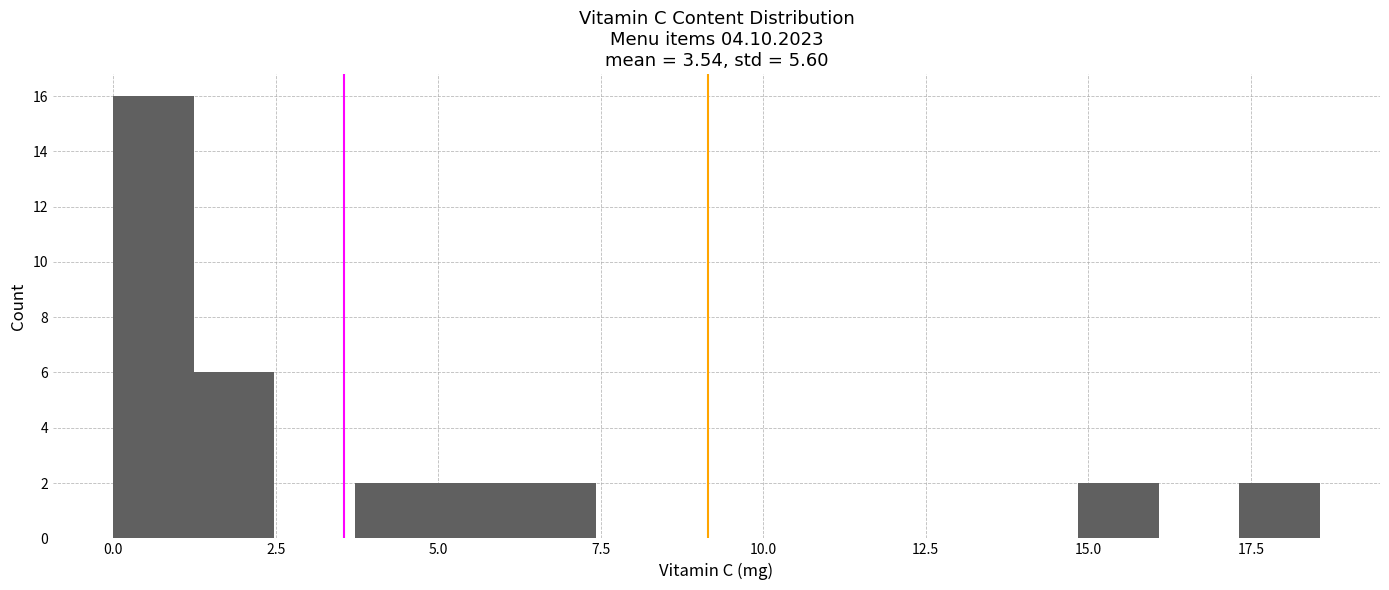

Around what value on the x-axis is the tallest bar? Give the approximate position of its centre, as read against the axis.

0.5